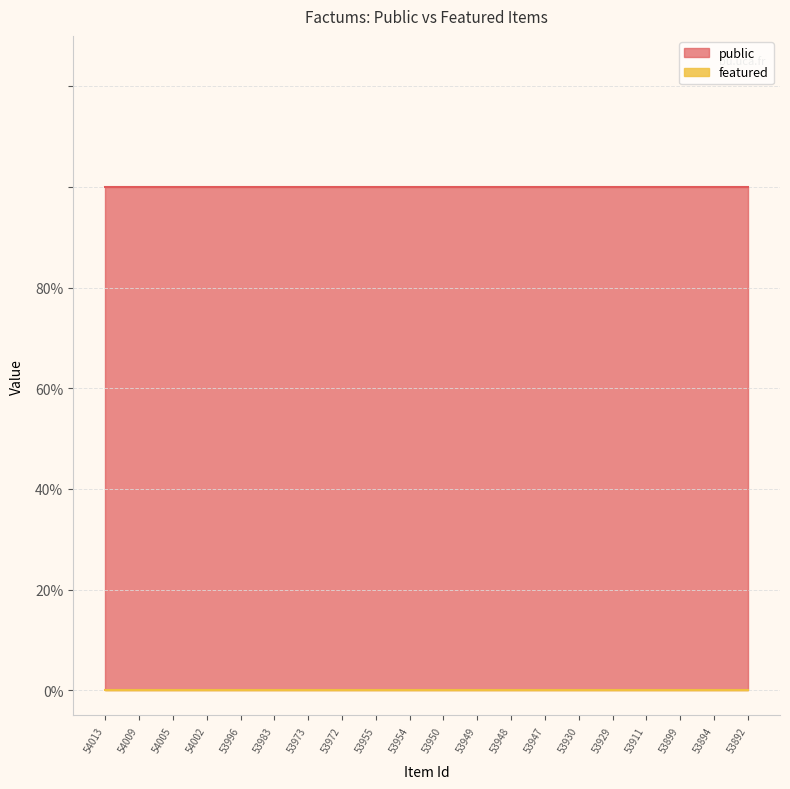

Is the value of featured at 54002 greater than the value of public at 54005?

No